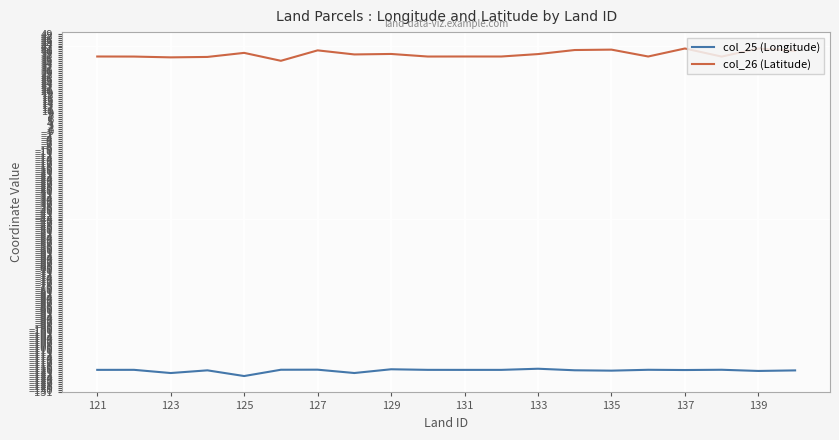

Which series has the widest spread of values?

col_26 (Latitude)